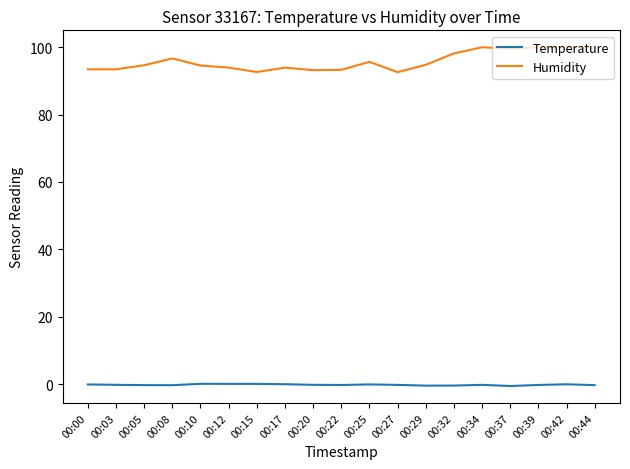

True or false: Humidity has more than 1 points higher than both neighbors.

True